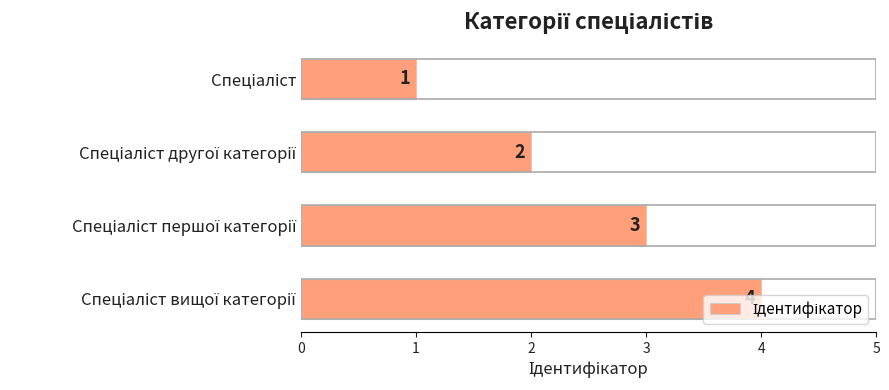

Count the values in the range 2 to 4.

3